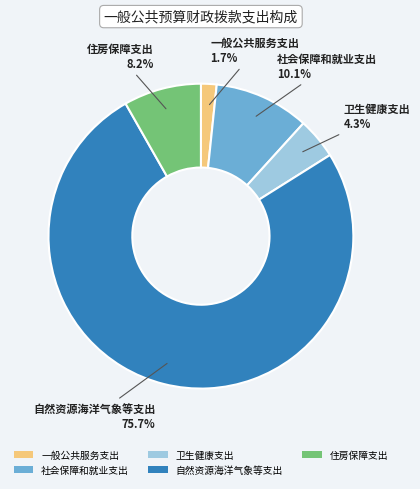

Count the number of slices in the pie.

5